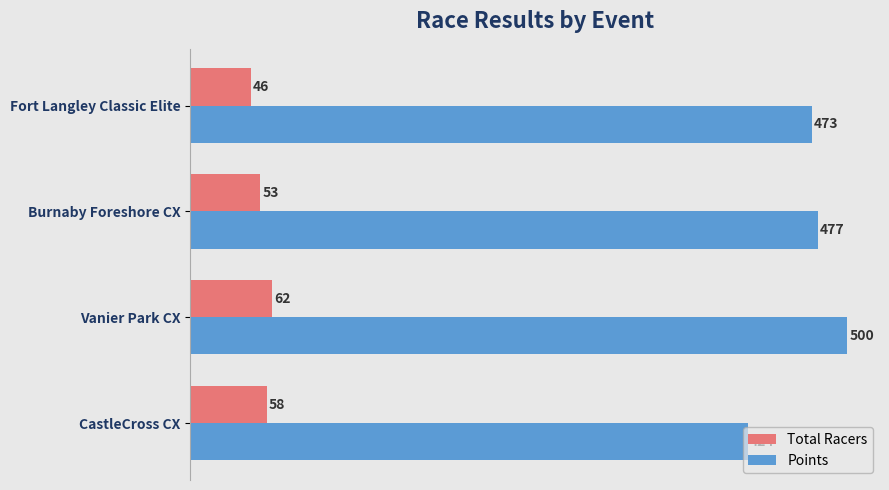

How many series are shown in this chart?

2